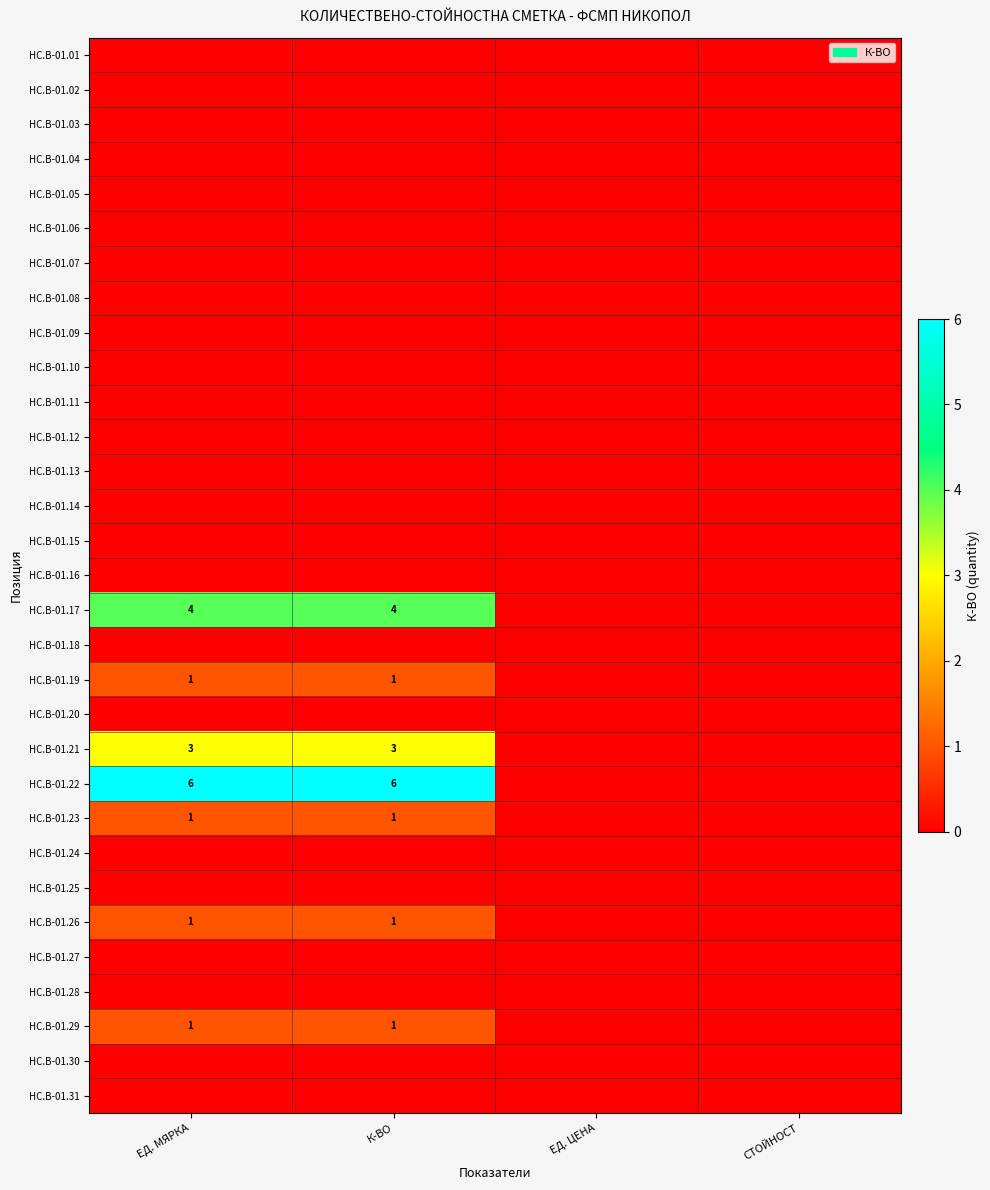

Which series has the largest total across all categories?

HC.B-01.22